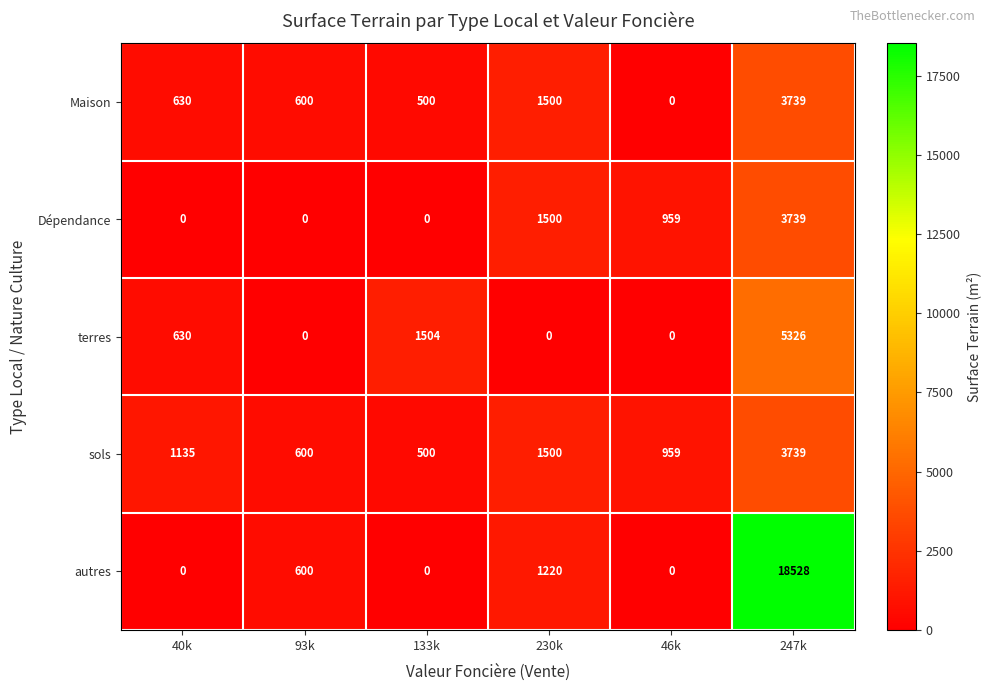

What is the sum of all Dépendance values?

6198